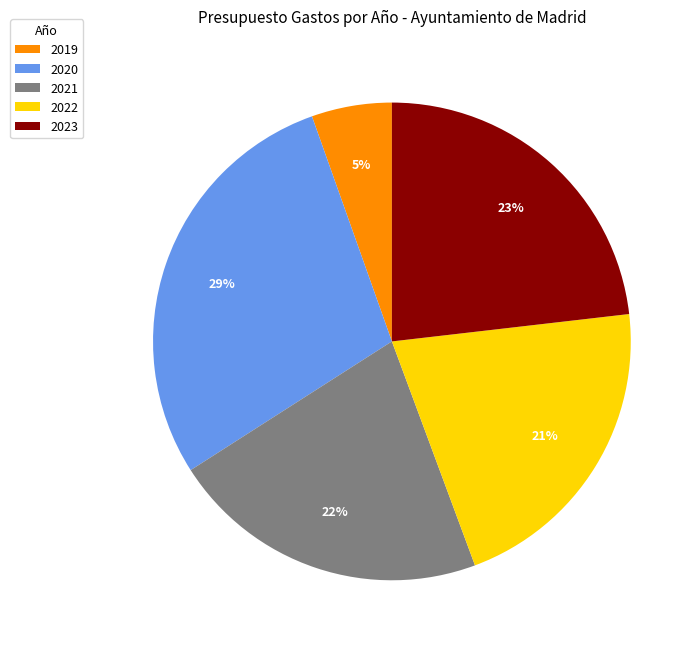

How many segments does this pie chart have?

5